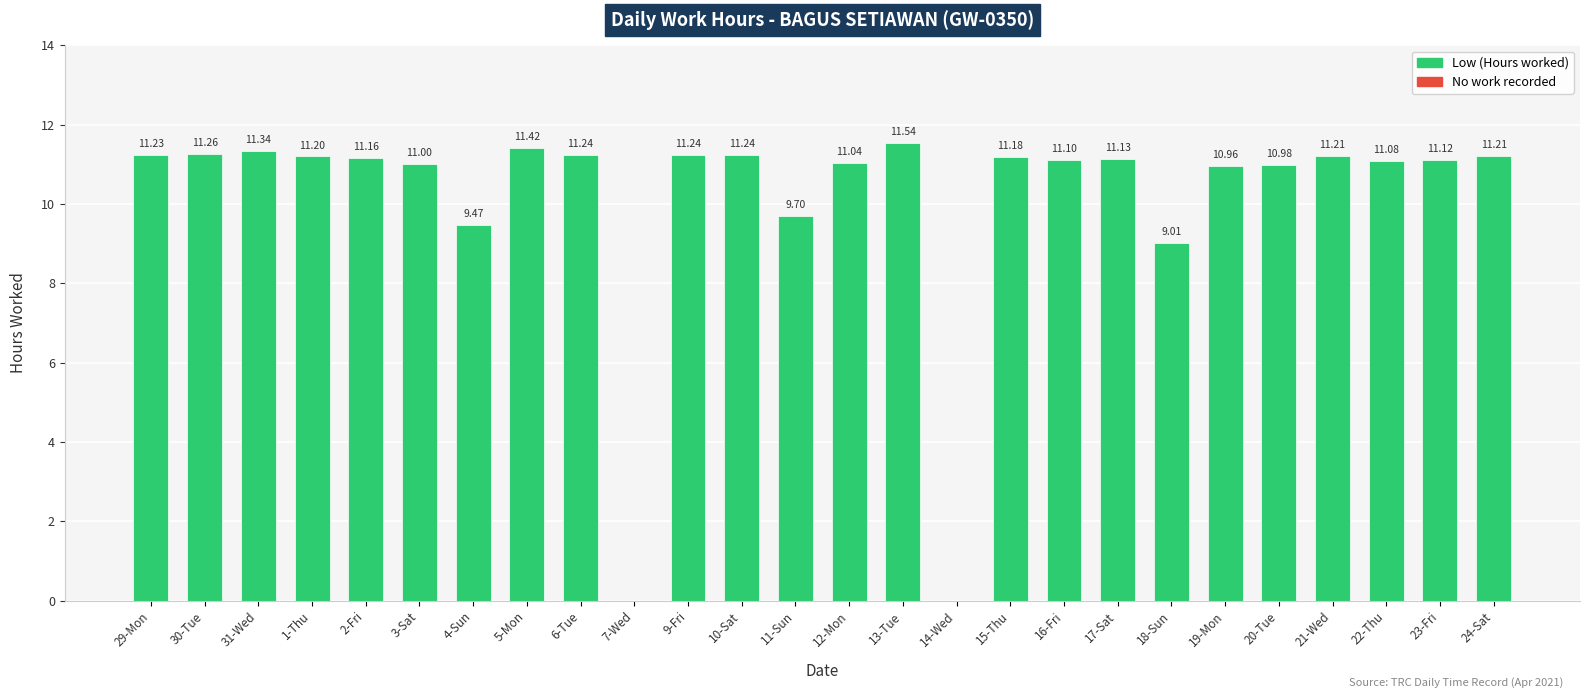

How many categories are shown in the chart?

26